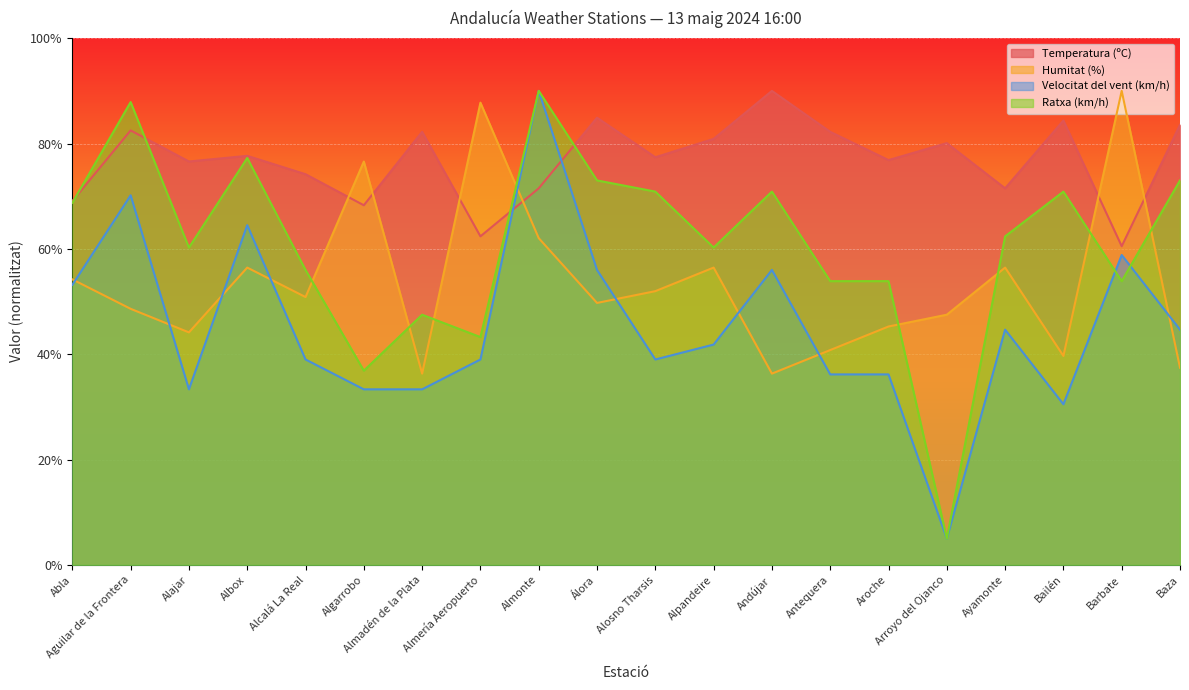

How many lines are shown in the chart?

4